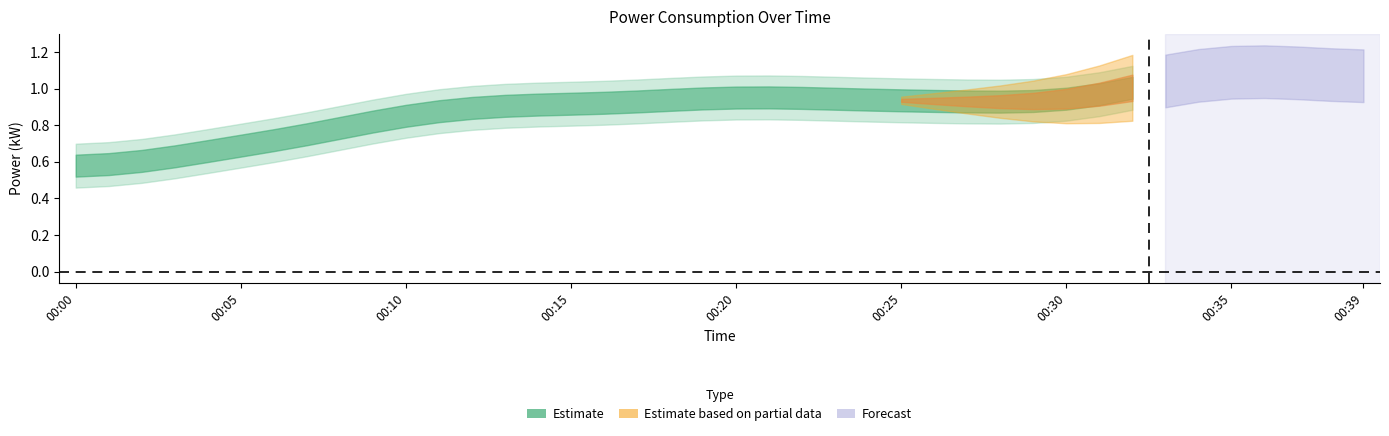

Between 00:39 and 00:08, which is larger?

00:39